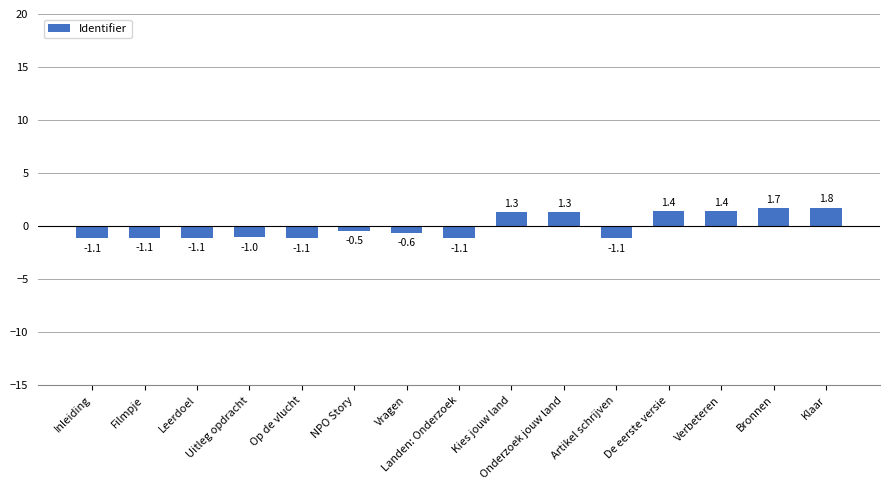

Which label corresponds to the largest value in the chart?

Klaar